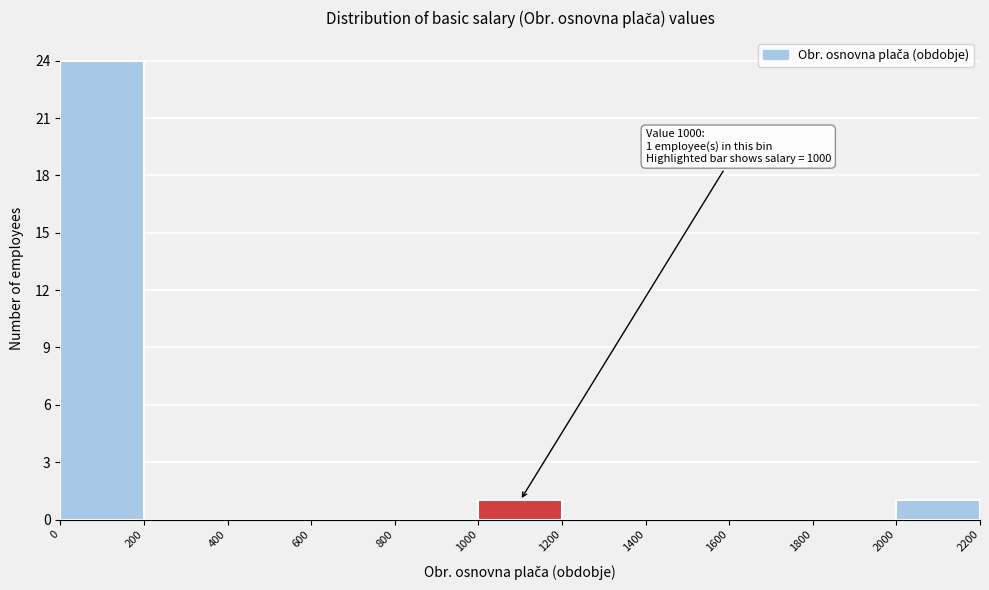

Over which range of the x-axis is the bar tallest?

0 to 200